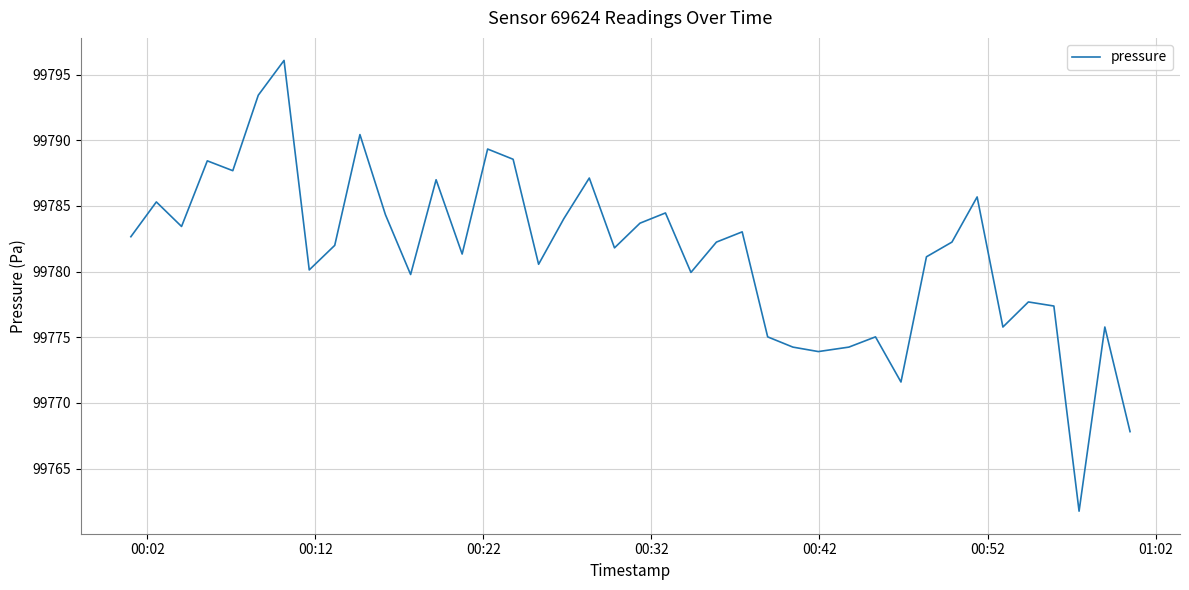

What is the minimum value shown in the chart?

99761.8